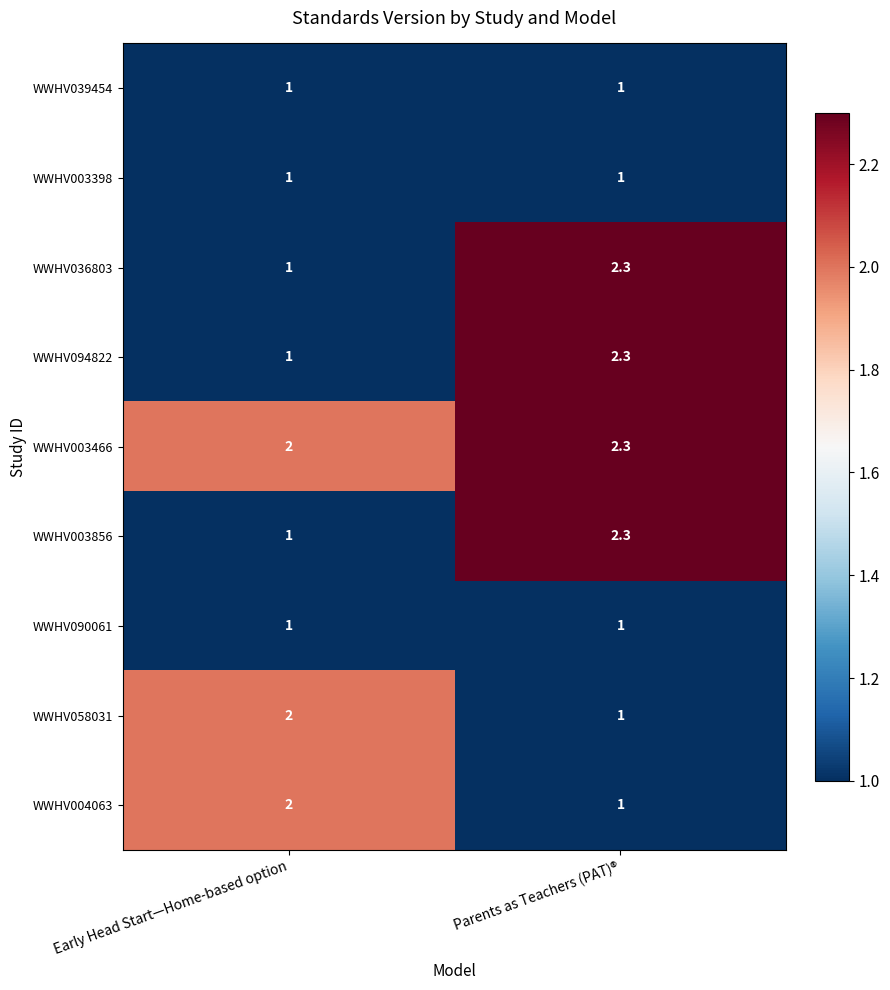

Read the WWHV094822 value at Early Head Start—Home-based option.

1.0